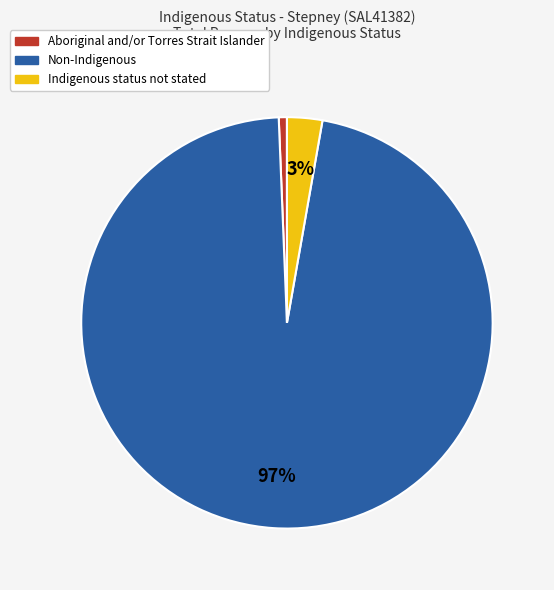

Between Non-Indigenous and Aboriginal and/or Torres Strait Islander, which is larger?

Non-Indigenous